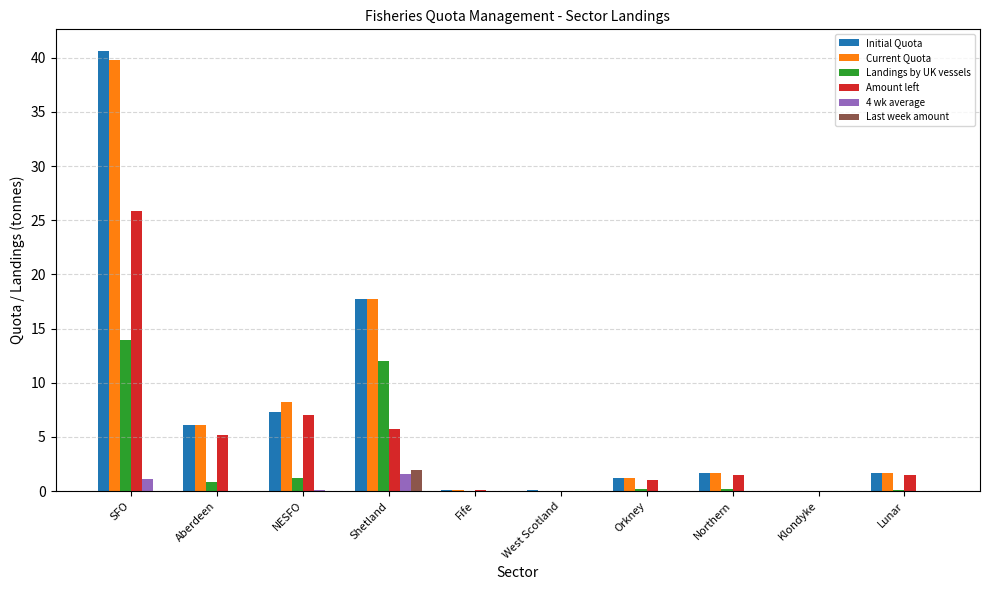

What are all the series names shown in the legend?

Initial Quota, Current Quota, Landings by UK vessels, Amount left, 4 wk average, Last week amount